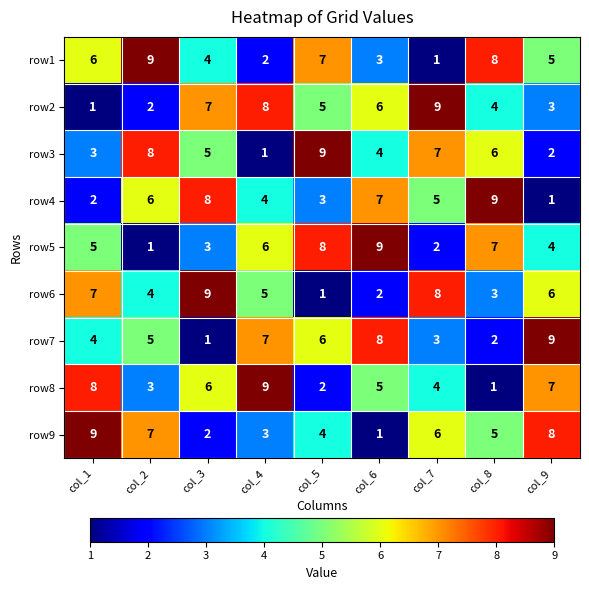

What is the approximate value of row2 at col_3?

7